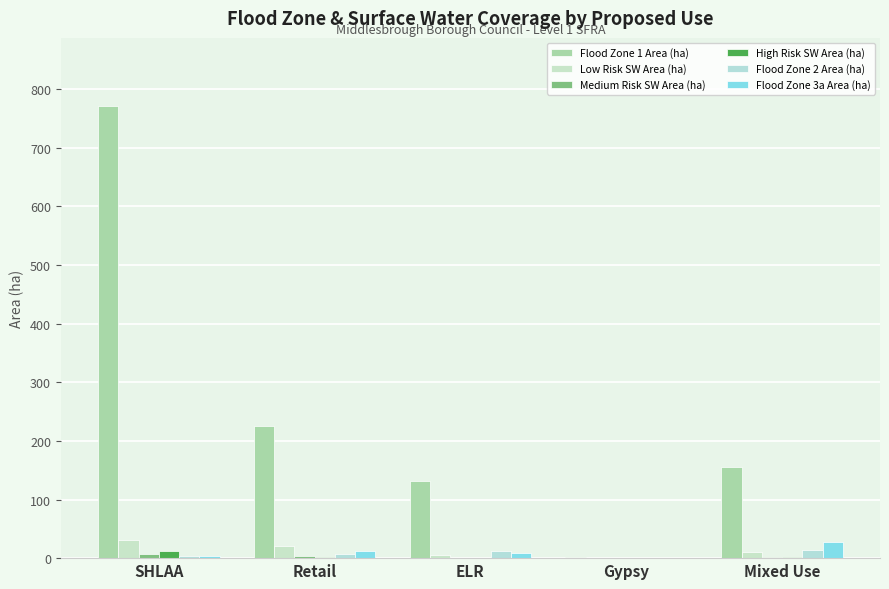

How many data points does each series have?

5